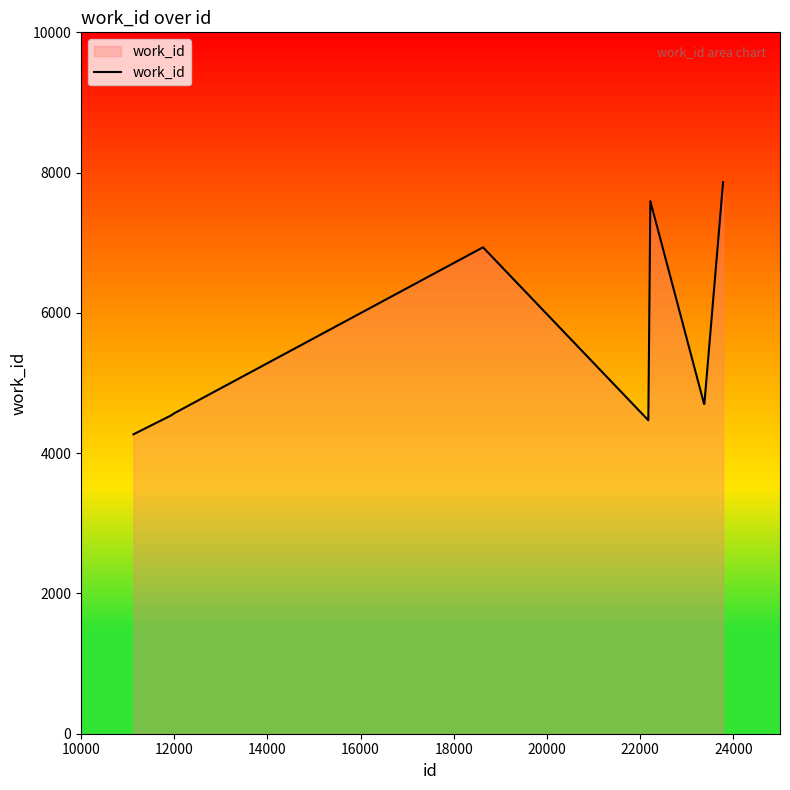

What is the difference between the maximum and minimum values?

3595